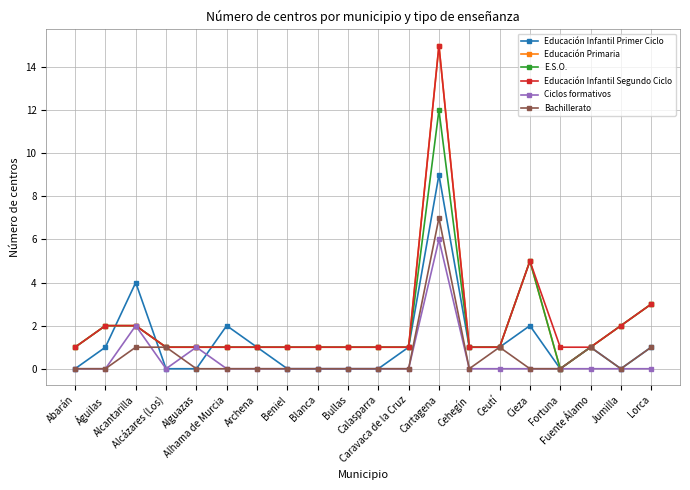

Does the chart display data point markers on the line(s)?

Yes